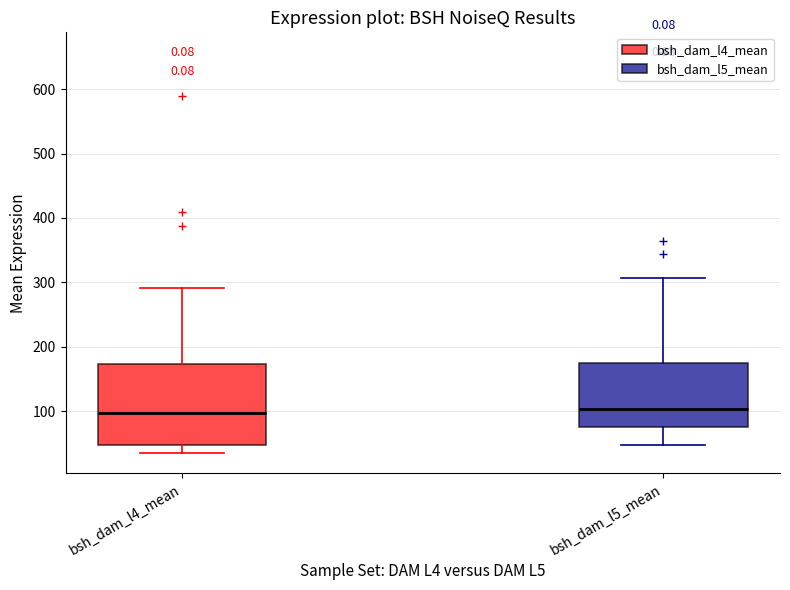

Which box is the tallest, from its lower edge to its upper edge?

bsh_dam_l4_mean